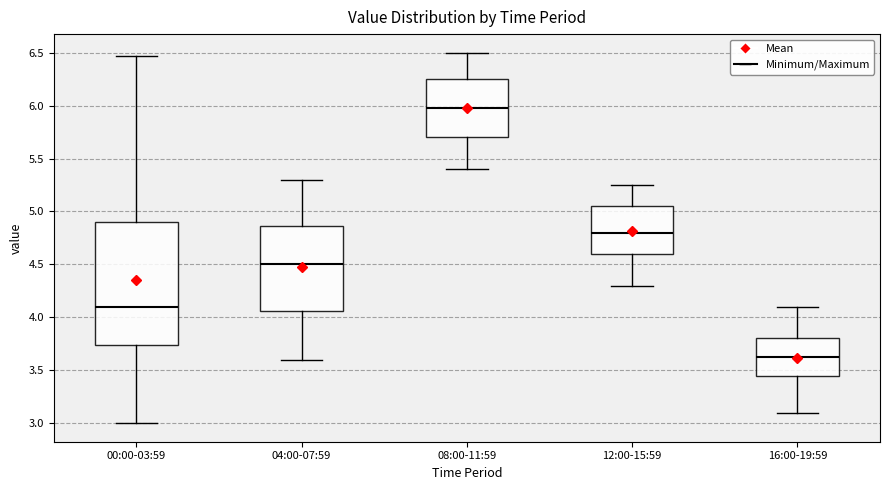

Which box is the tallest, from its lower edge to its upper edge?

00:00-03:59